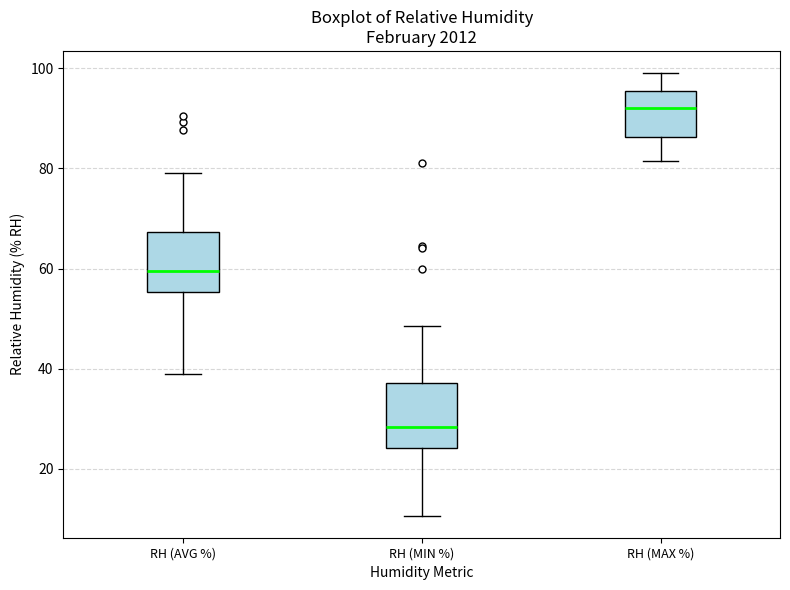

Reading left to right, read every box against the y-axis: the position of its median line, the range the box covers, and the ends of its whiskers. The values are not printed on the chart, so give them approximately, as read against the axis.

RH (AVG %): median 60, box 56 to 68, whiskers 40 to 80
RH (MIN %): median 28, box 24 to 38, whiskers 10 to 48
RH (MAX %): median 92, box 86 to 96, whiskers 82 to 100